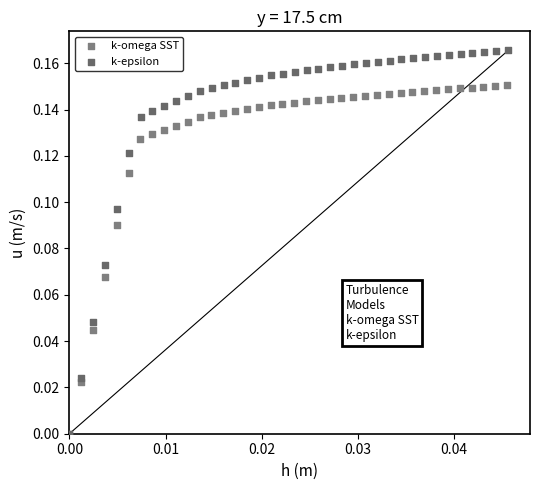

Which series contains the highest Y value?

k-epsilon